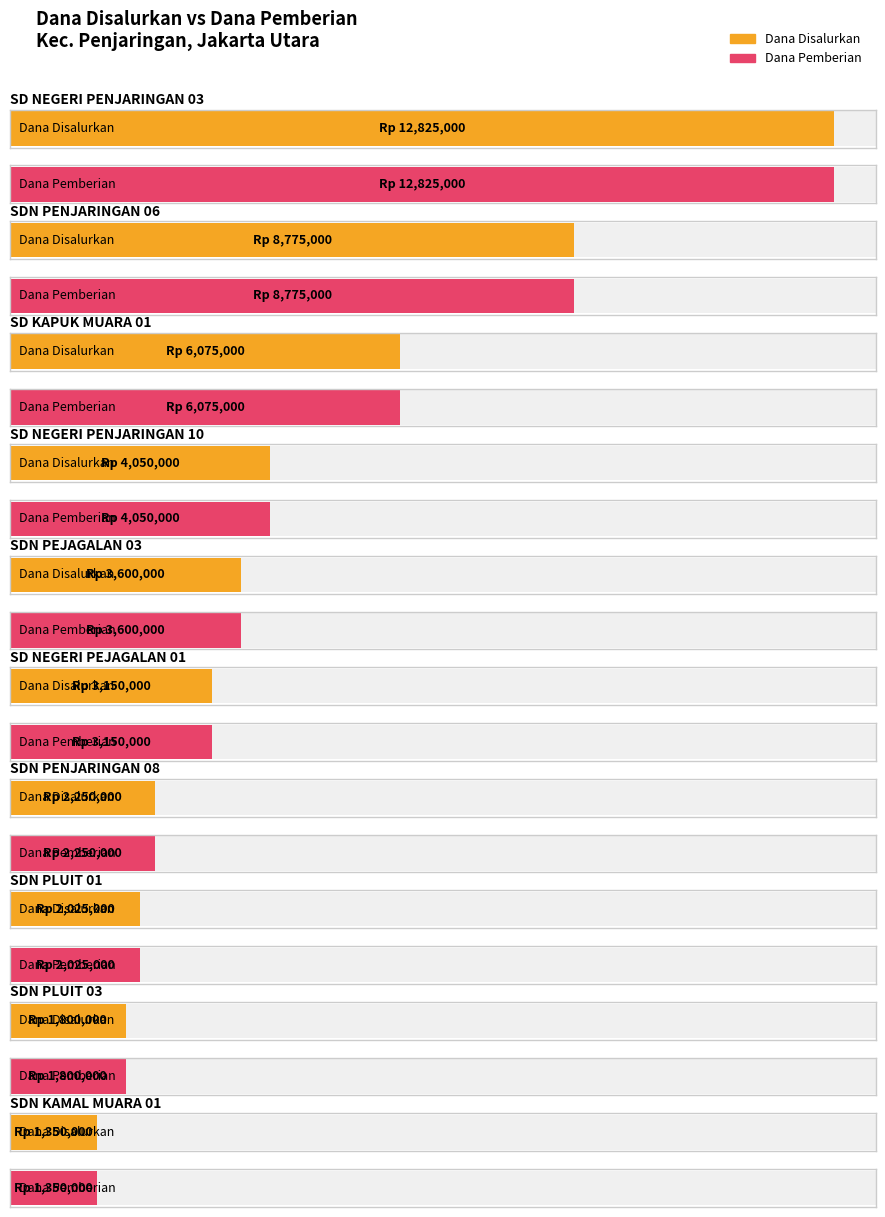

The value of Disalurkan (Siswa) at SDN PLUIT 03 is 11. True or false?

False